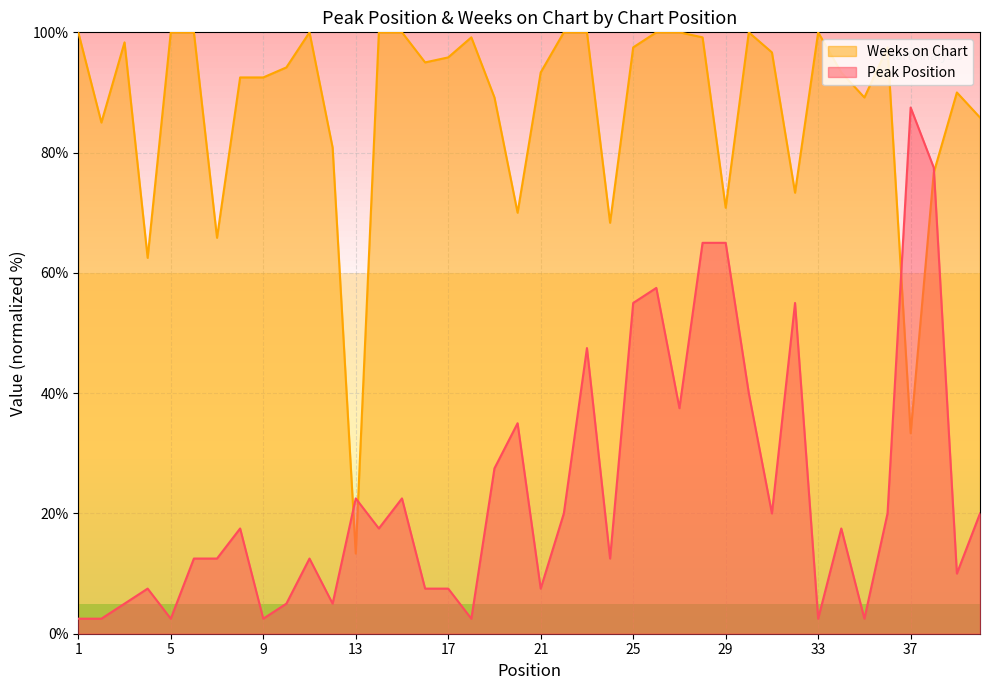

Which has a higher value, 20 or 24?

20